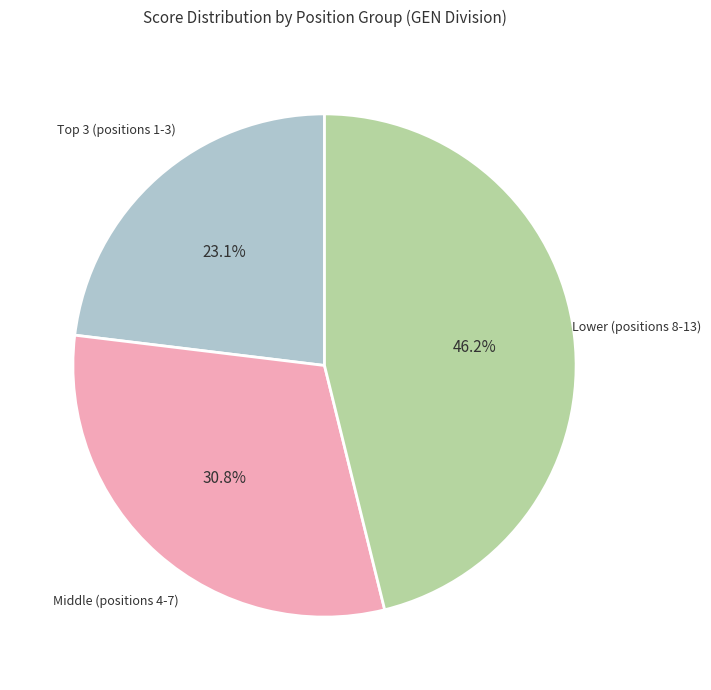

Is there any slice that represents more than half of the pie?

No